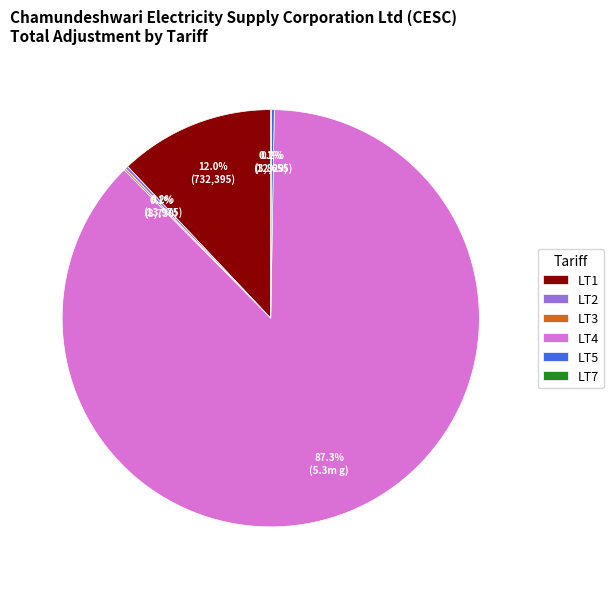

Does any single category account for the majority?

Yes